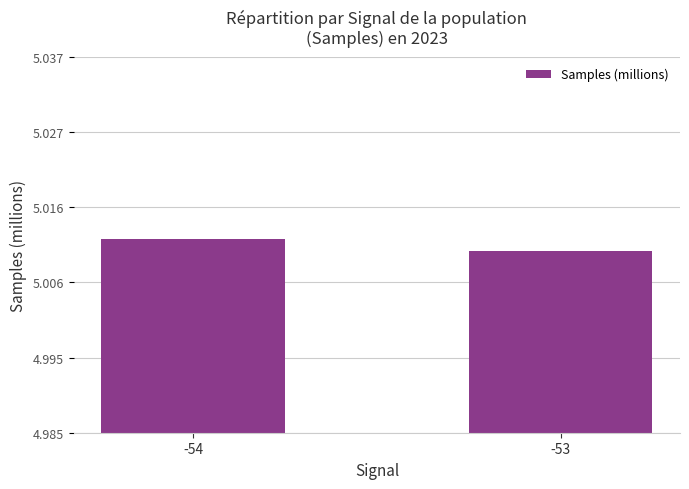

Which label corresponds to the largest value in the chart?

-54